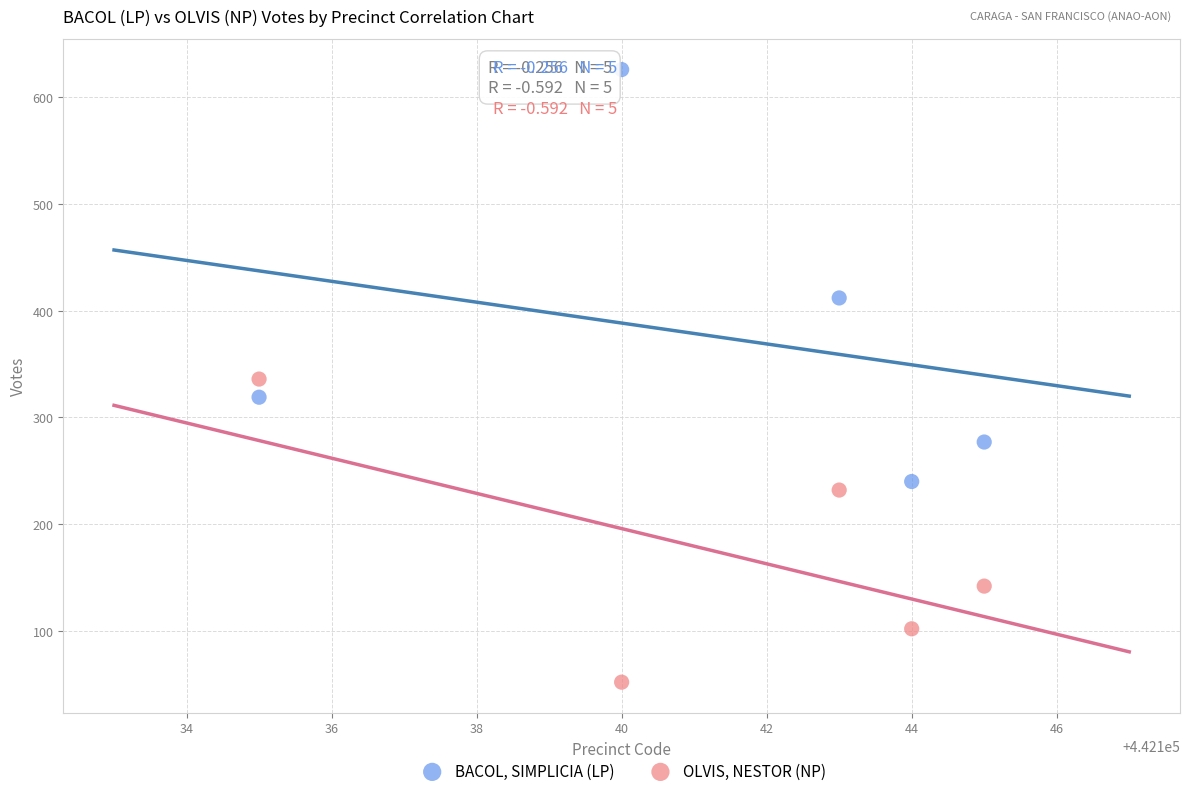

Which series contains the lowest Y value?

OLVIS, NESTOR (NP)